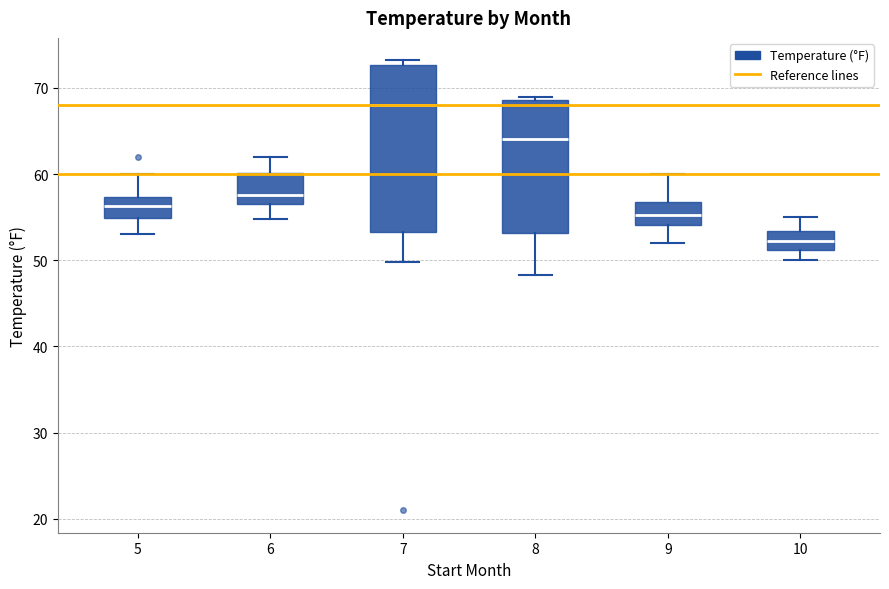

Reading left to right, transcribe this box plot: for each box, give where its median line is, the range the box spans, and where its two whiskers end, as read against the y-axis. The values are not printed on the chart, so give them approximately, as read against the axis.

5: median 56, box 55 to 57, whiskers 53 to 60
6: median 58, box 57 to 60, whiskers 55 to 62
7: median 68, box 53 to 73, whiskers 50 to 73 (just above the box's upper edge)
8: median 64, box 53 to 69, whiskers 48 to 69 (just above the box's upper edge)
9: median 55, box 54 to 57, whiskers 52 to 60
10: median 52, box 51 to 53, whiskers 50 to 55